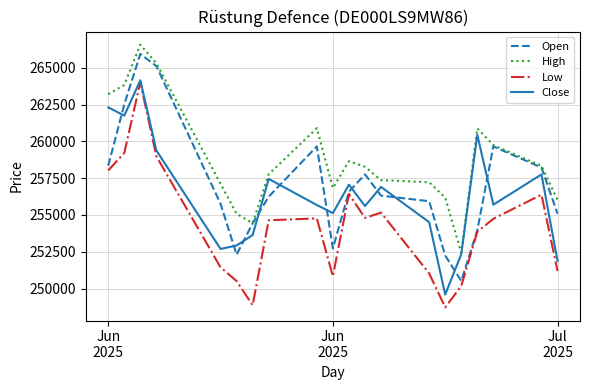

What is the lowest value of the High series?

252430